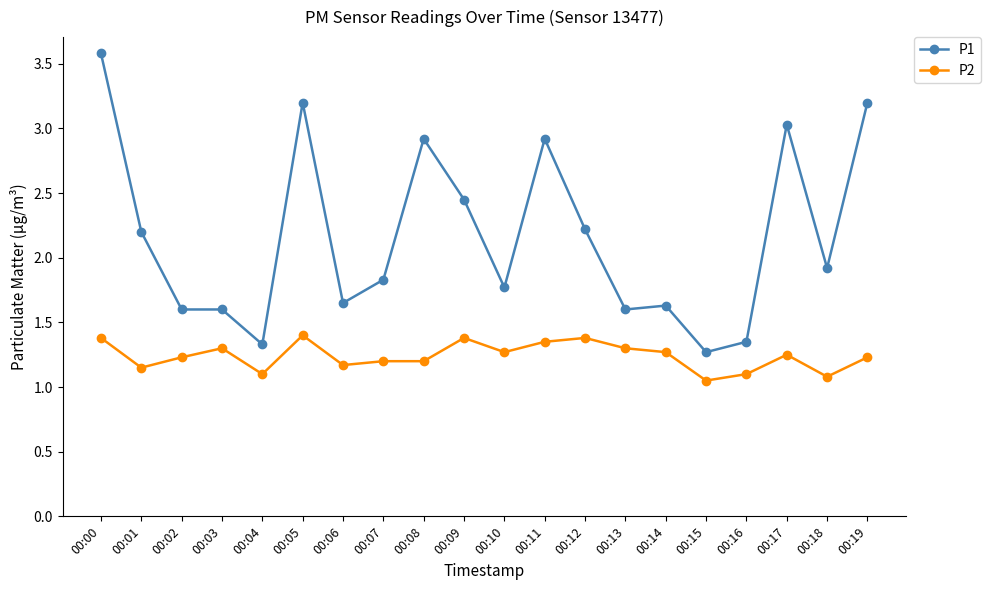

What is the difference between the maximum and minimum values in the P1 series?

2.3